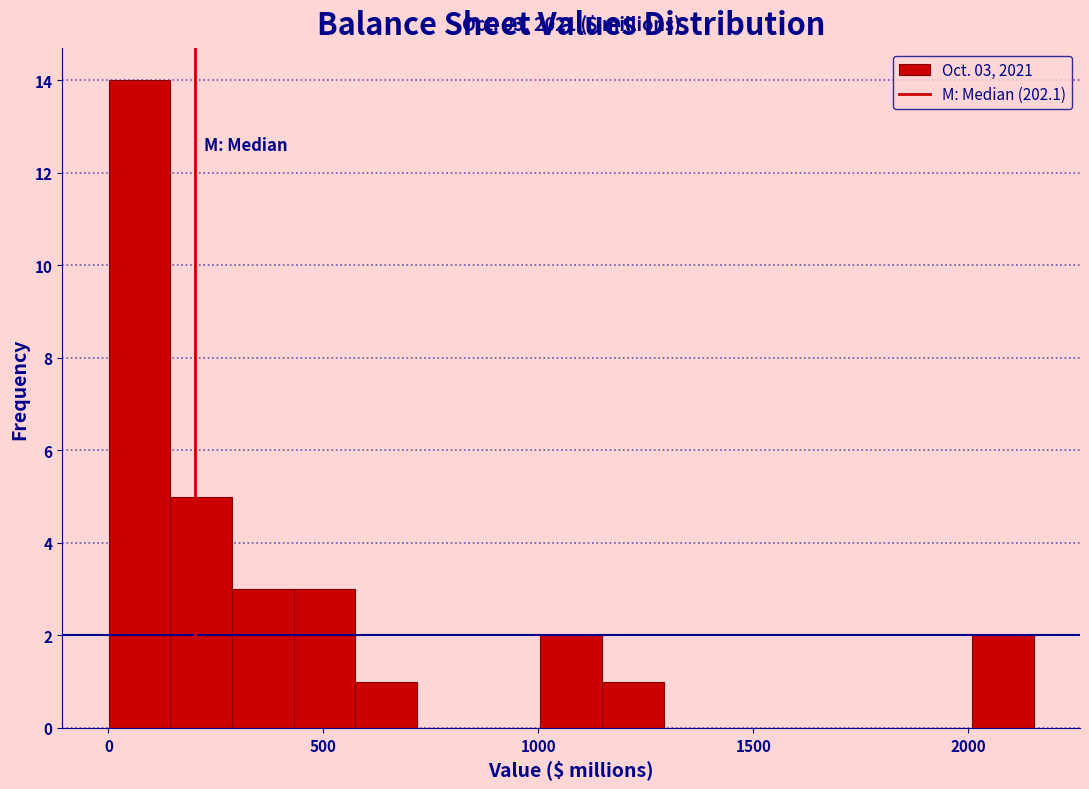

Read against the x-axis, roughly where is the centre of the tallest bar?

50